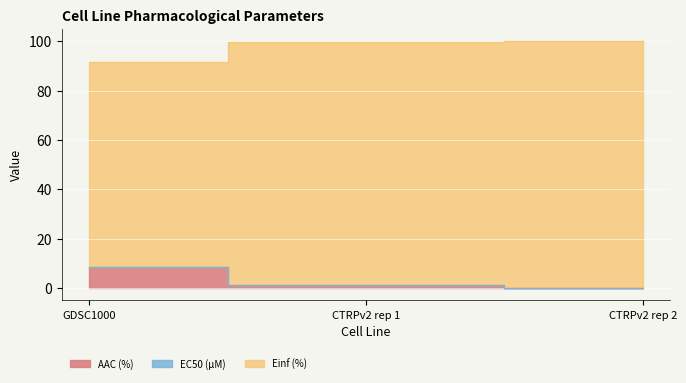

What is the value of the Einf (%) point at the 3rd from the left?

100.0